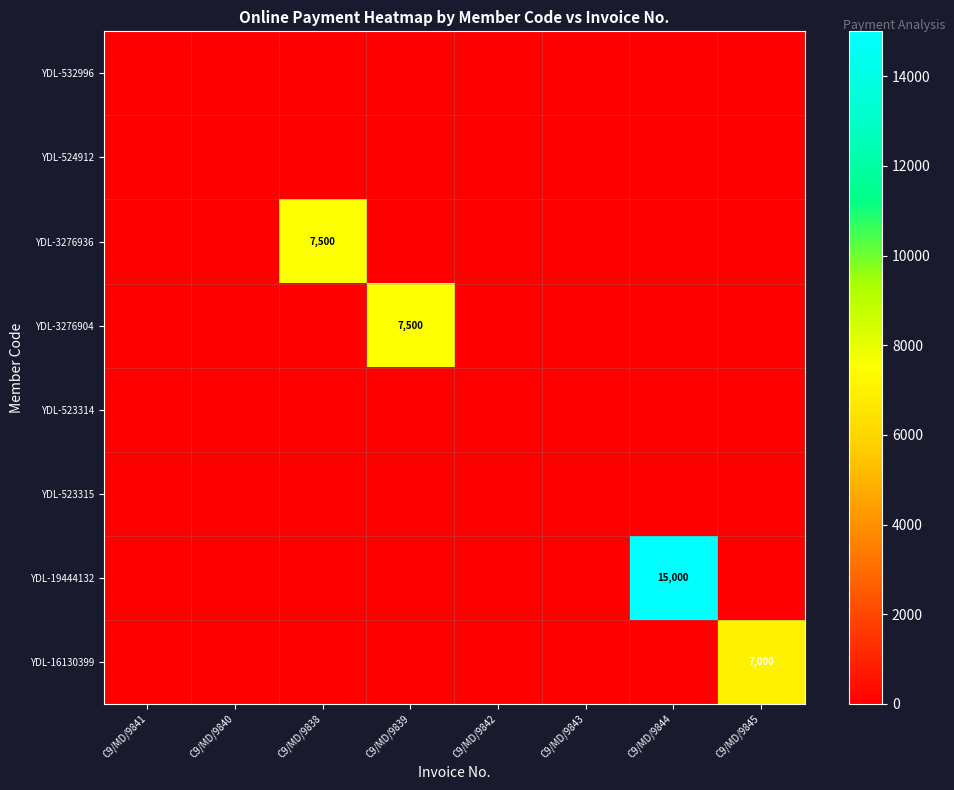

The YDL-19444132 series shows 15000 at C9/MD/9844. True or false?

True